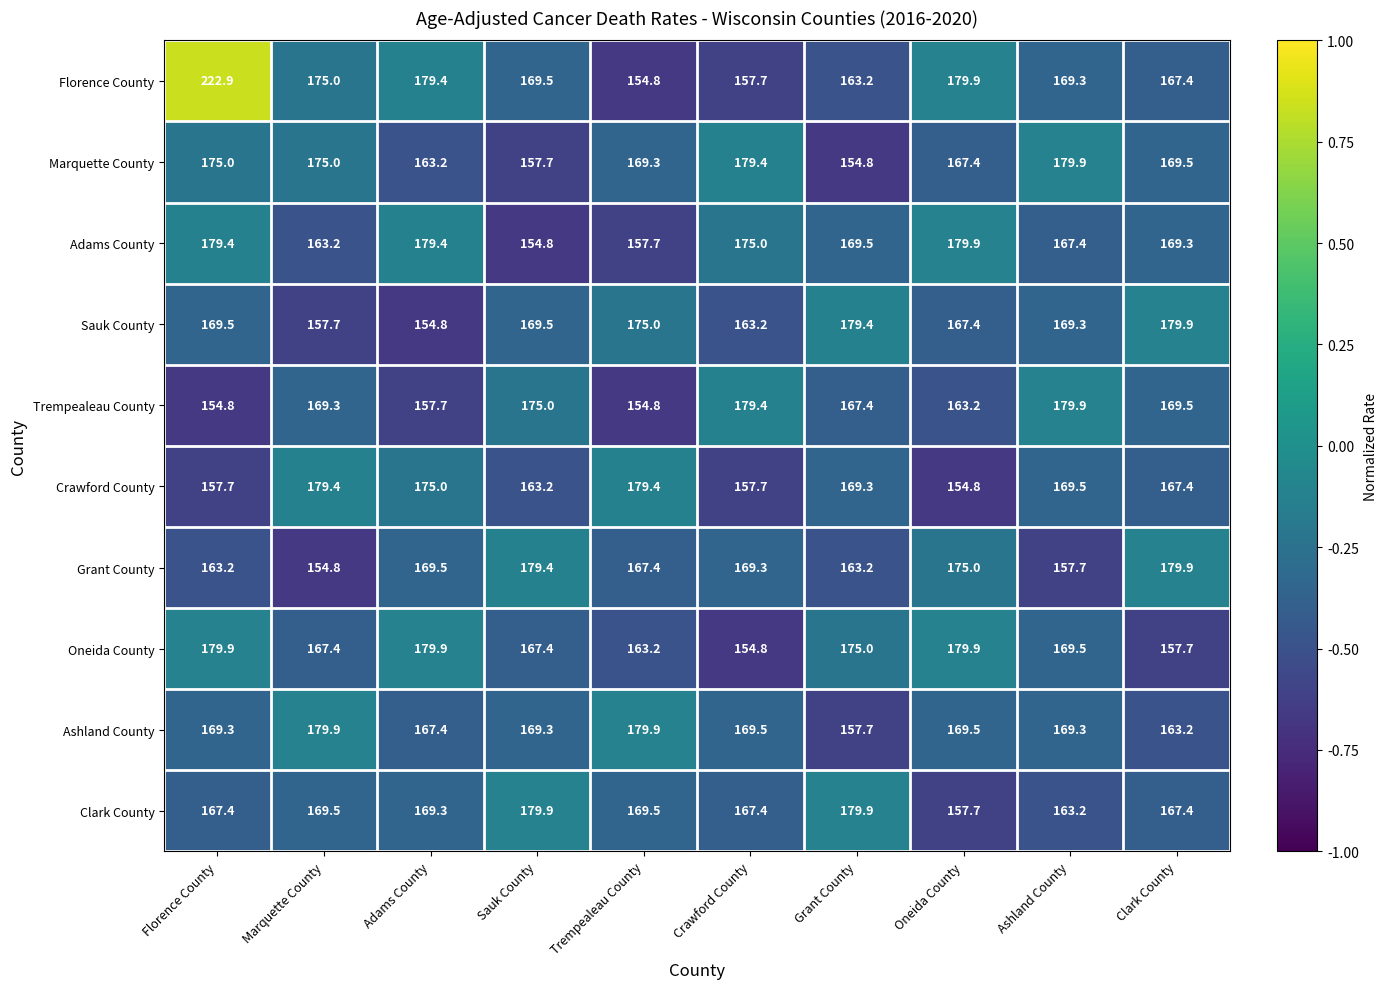

At Florence County, list the series in order from largest to smallest.

Florence County, Oneida County, Adams County, Marquette County, Sauk County, Ashland County, Clark County, Grant County, Crawford County, Trempealeau County